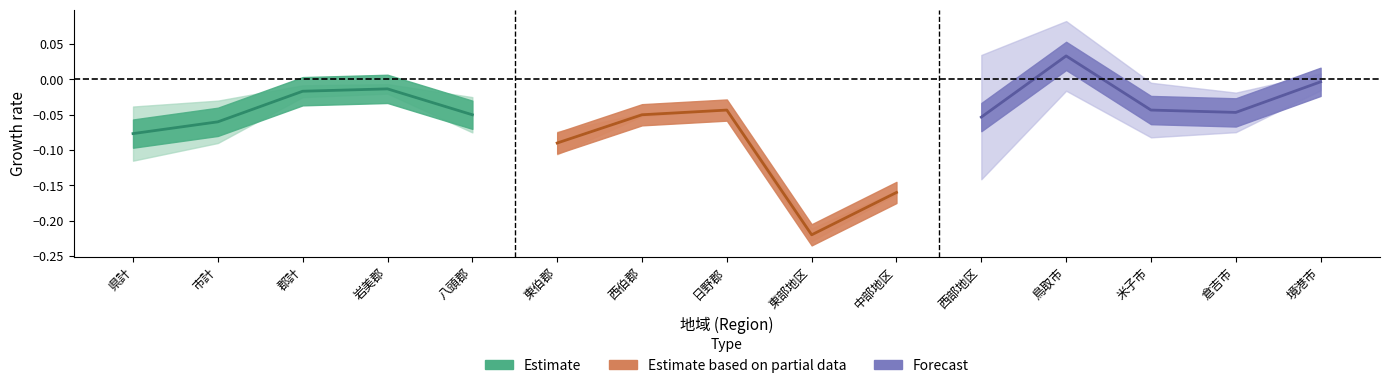

Where do Forecast and Estimate first cross each other?

市計 and 郡計